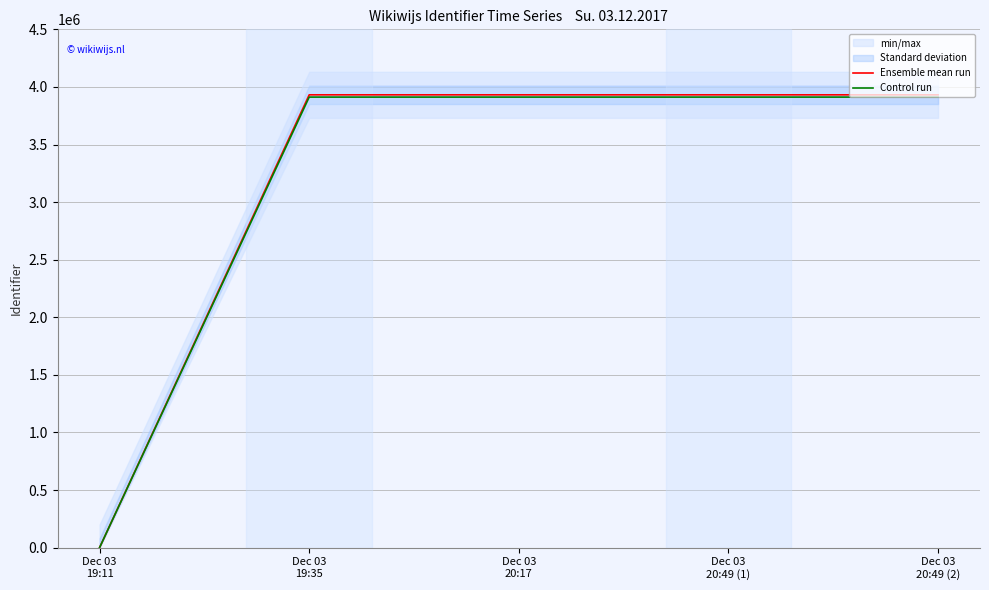

What is the average value of the Ensemble mean run series?

3145024.4